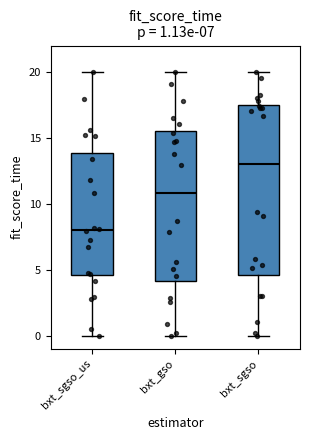

Comparing the boxes themselves (not the whiskers), which one is the tallest?

bxt_sgso